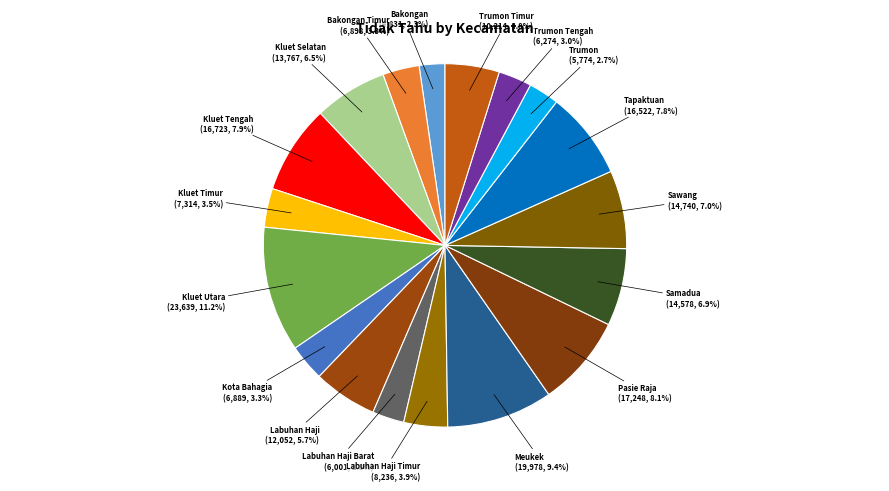

How many segments does this pie chart have?

18